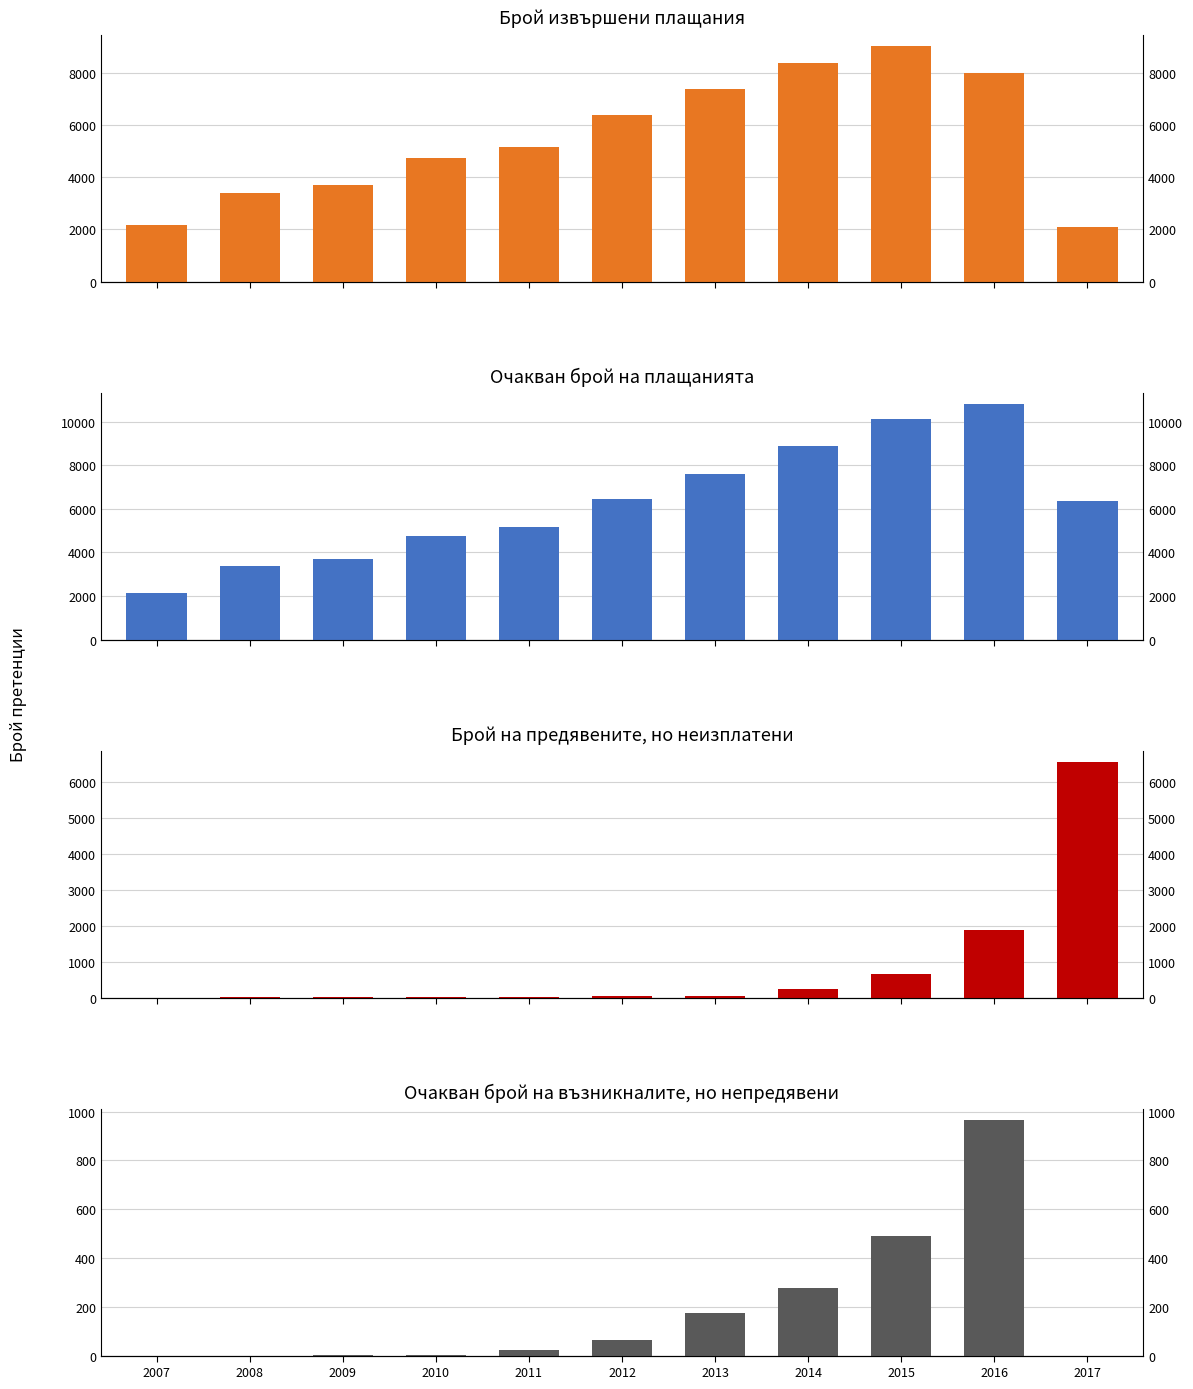

What is the difference between the Брой на предявените, но неизплатени values at 2014 and 2012?

206.9